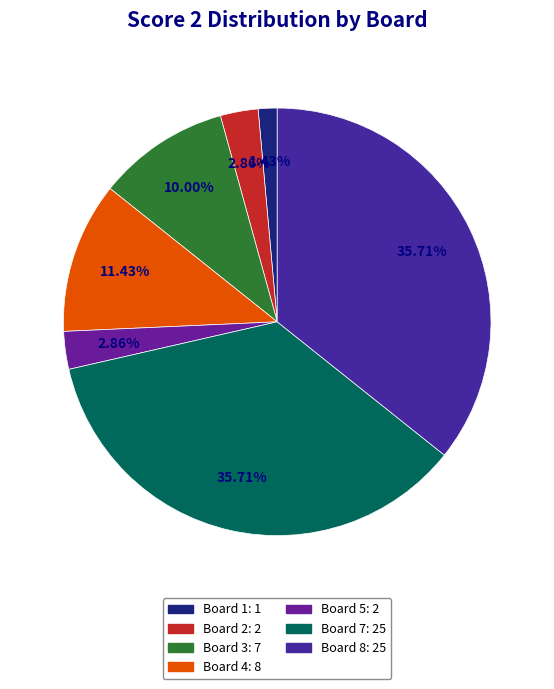

How many slices are in this pie chart?

7